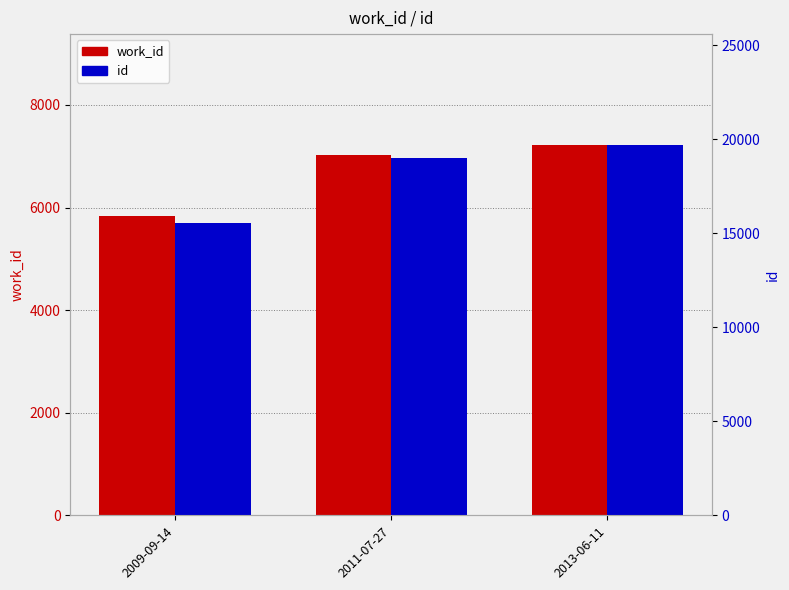

True or false: work_id has a value of 3363 at 2013-06-11.

False